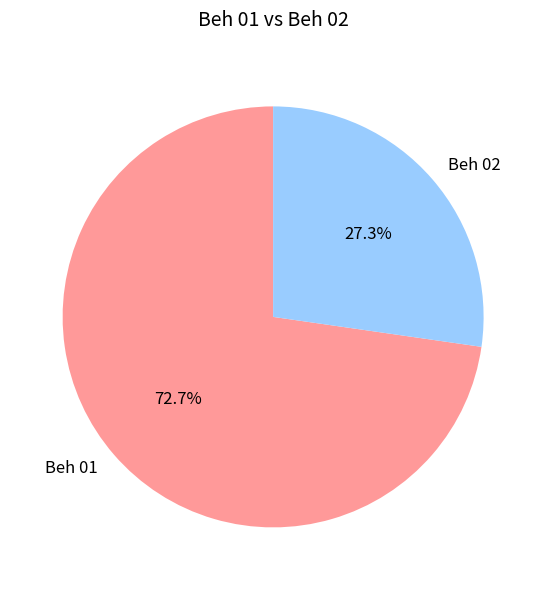

What is the total percentage of Beh 01 and Beh 02?

100.0%